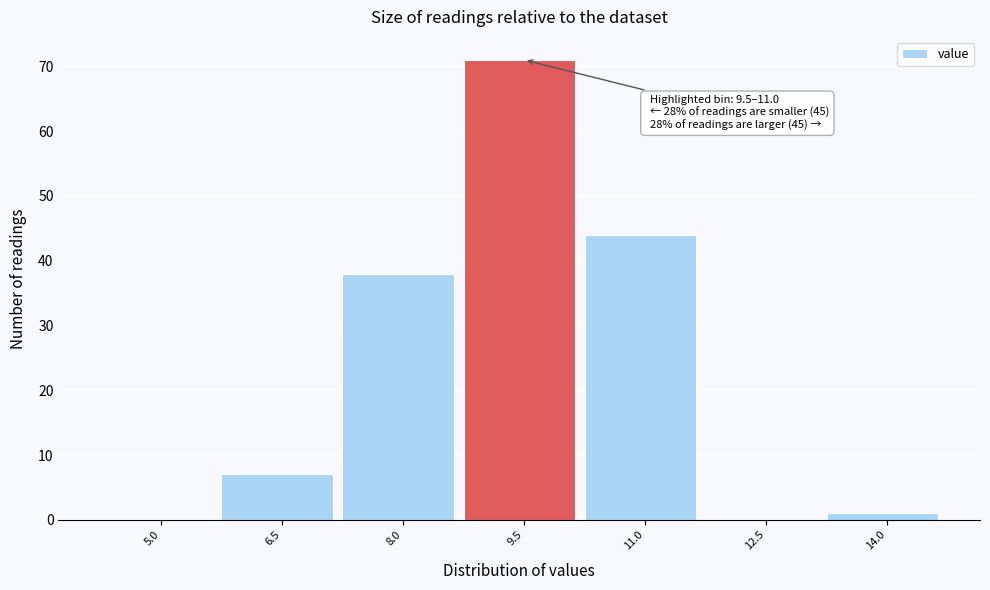

Reading left to right, extract all data points from this chart.

5.0=0	6.5=7	8.0=38	9.5=71	11.0=44	12.5=0	14.0=1